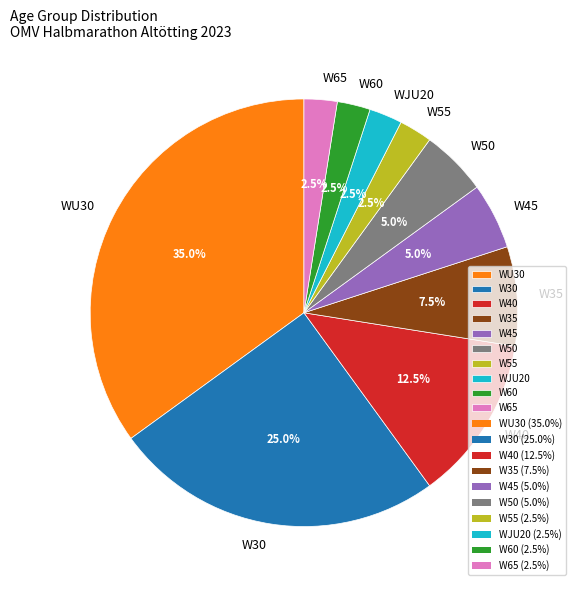

Between W35 and W65, which is larger?

W35